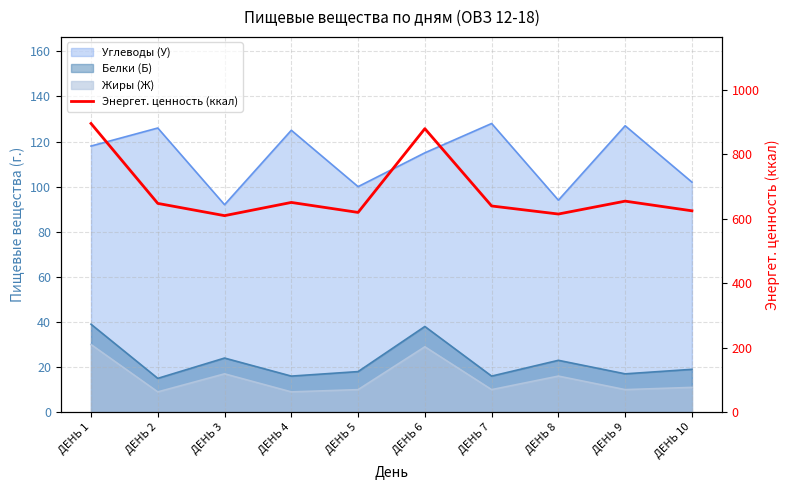

Is it true that the value at ДЕНЬ 6 is 880?

True